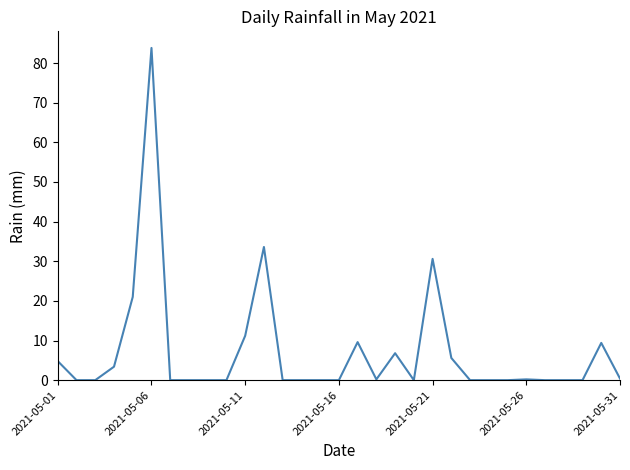

Count the number of categories in the chart.

31